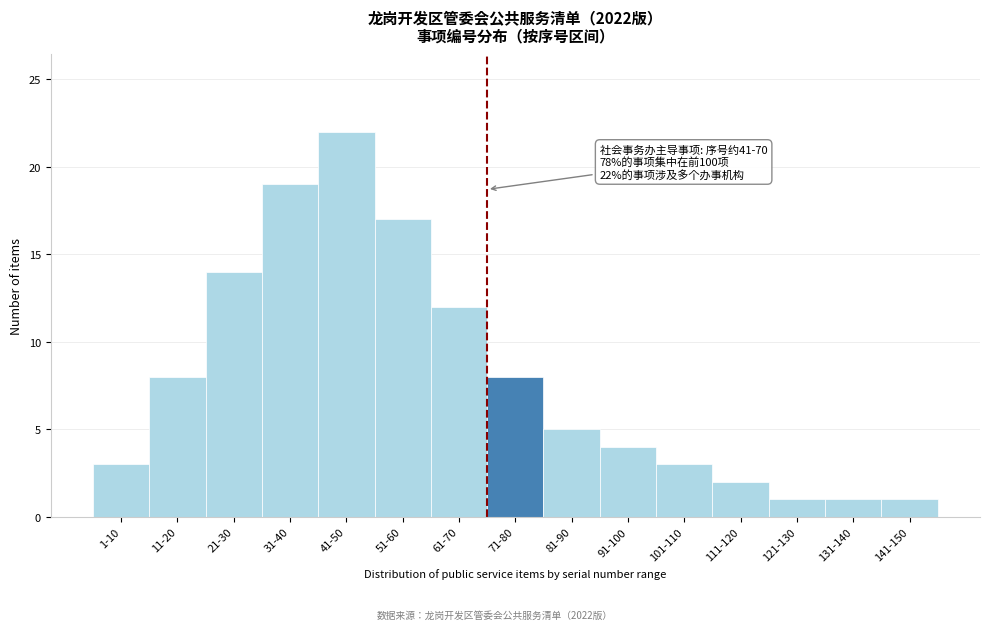

Reading left to right, what are all the values shown in this chart?

3	8	14	19	22	17	12	8	5	4	3	2	1	1	1